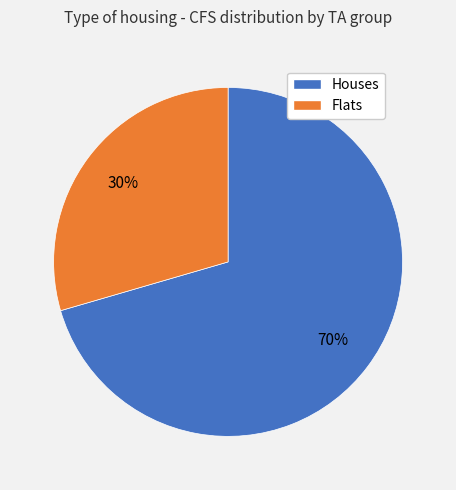

Is there any slice that represents more than half of the pie?

Yes